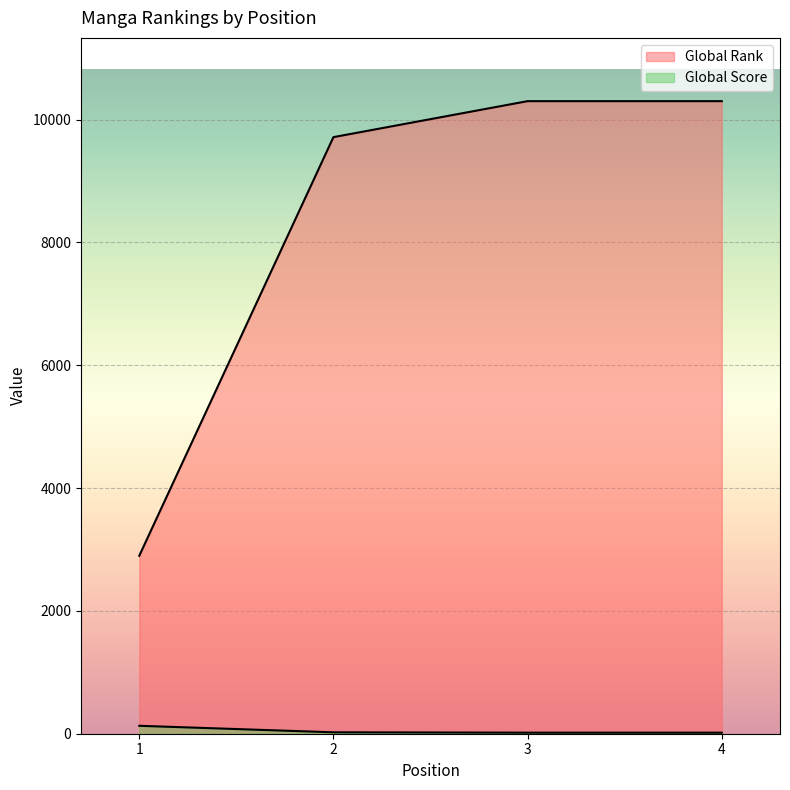

True or false: Global Score has a value of 39 at 2.

False